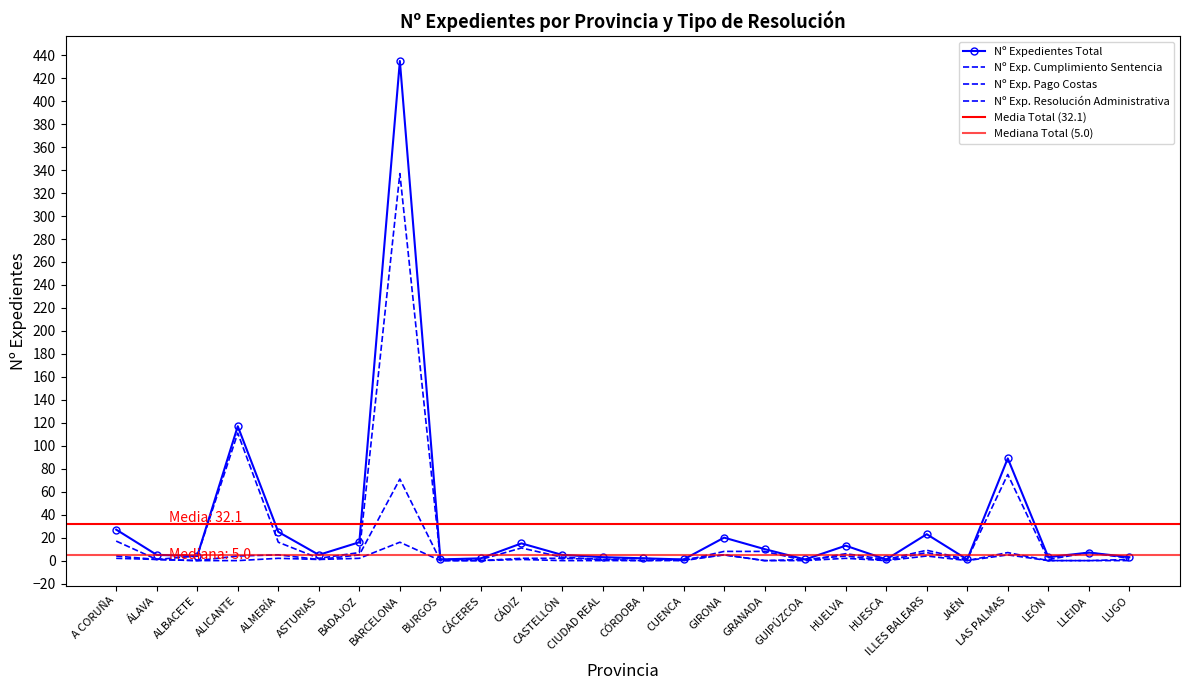

What is the average value of the Nº Expedientes Cumplimiento series?

5